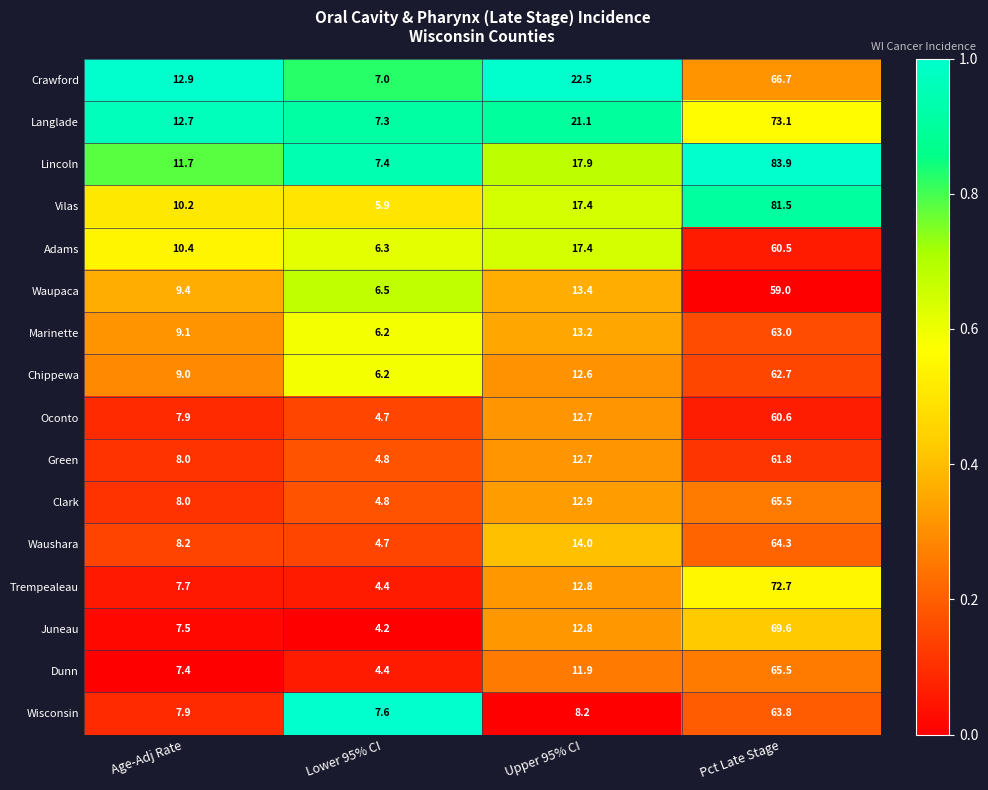

How many data points does each series have?

4